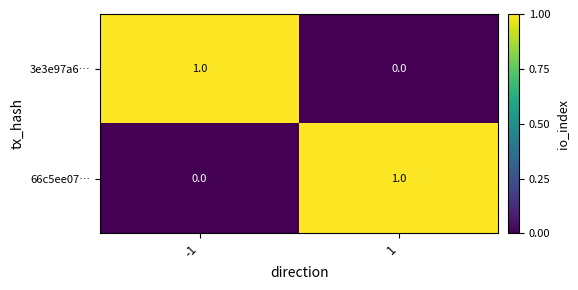

Count the number of categories in the chart.

2